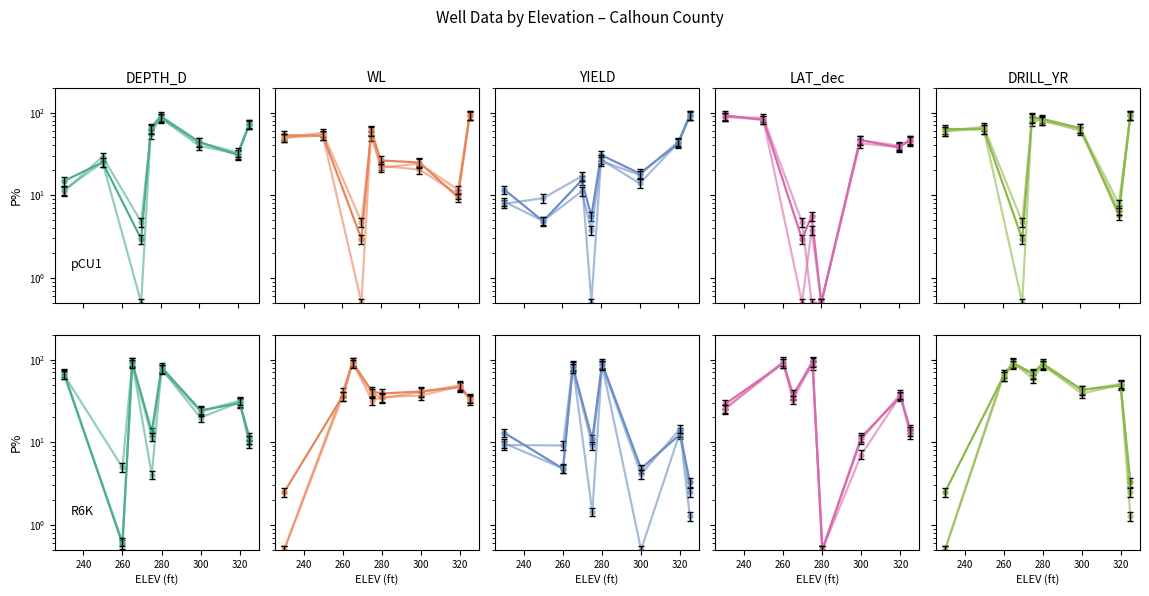

How many lines are shown in the chart?

5